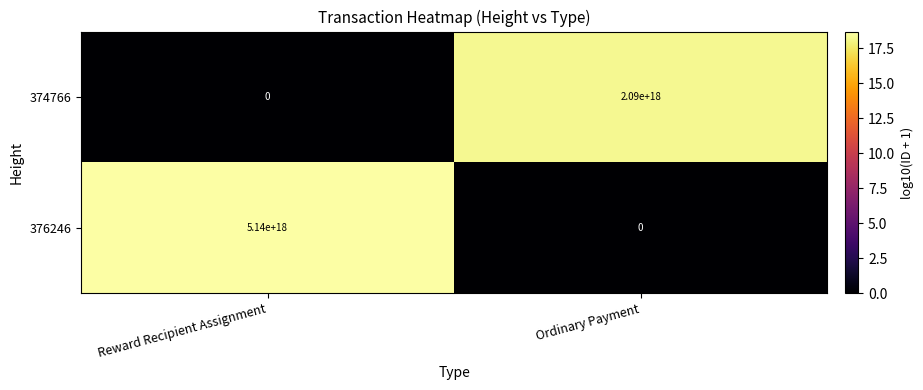

Rank the series at Reward Recipient Assignment from highest to lowest value.

376246, 374766